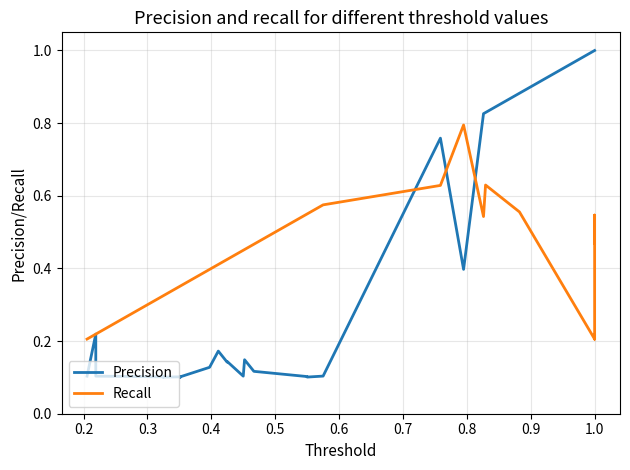

Count the number of categories in the chart.

39